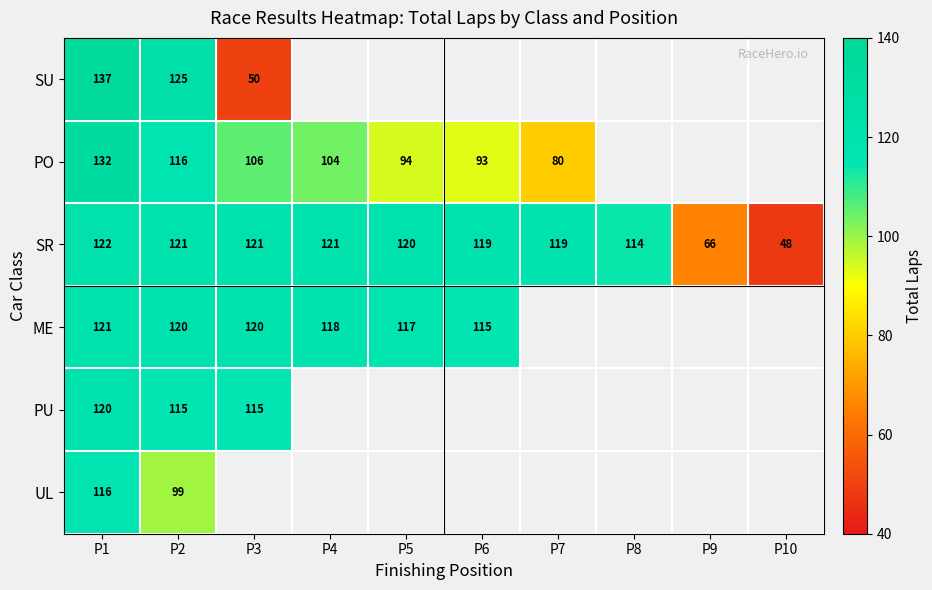

What is the total value across all series at P2?

696